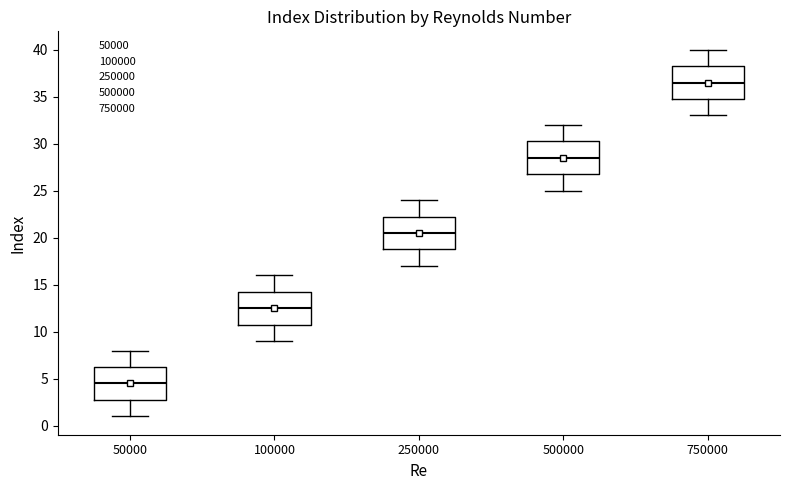

Where does the upper whisker of the box at x = 250000 end on the y-axis? The values are not printed on the chart, so give them approximately, as read against the axis.

24.0